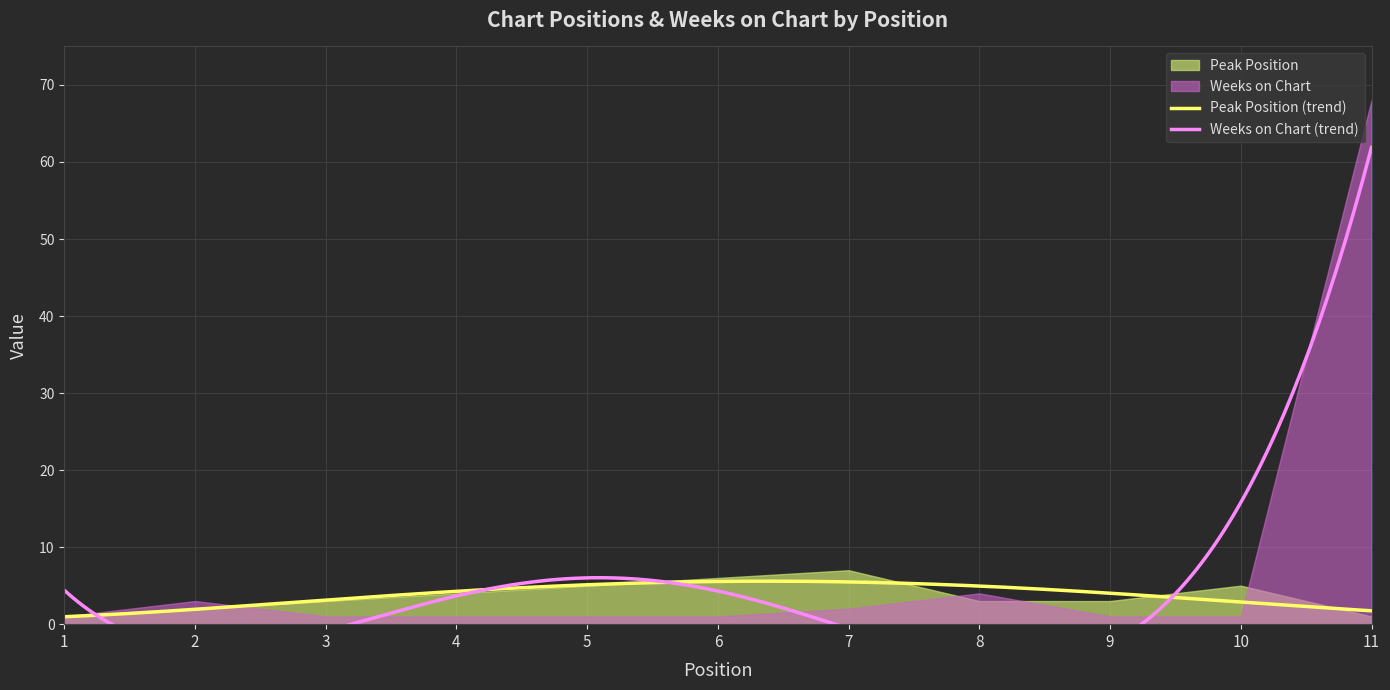

How many times do Peak Position and Weeks on Chart cross each other?

4